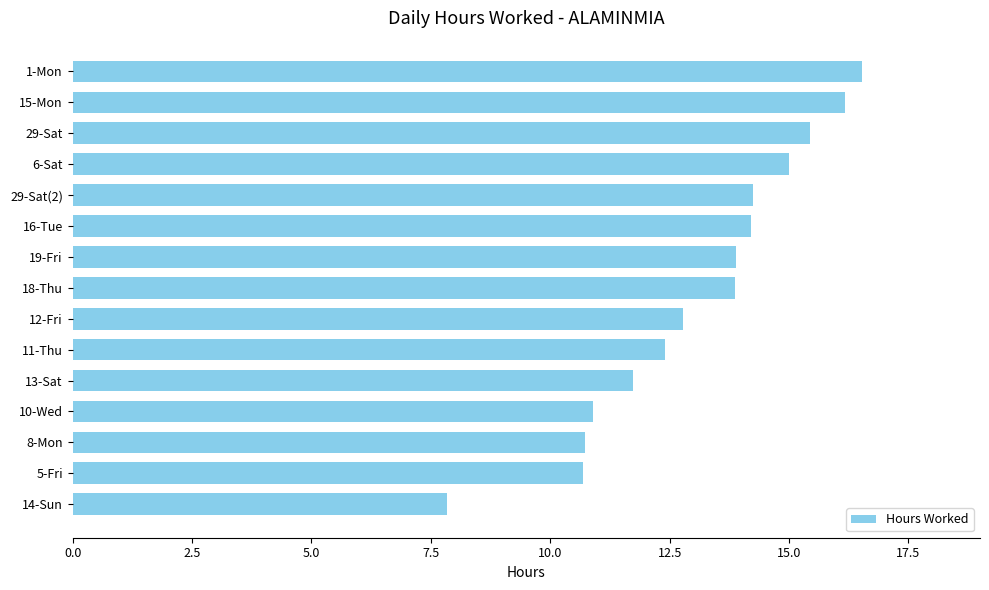

What is the average value?

13.1